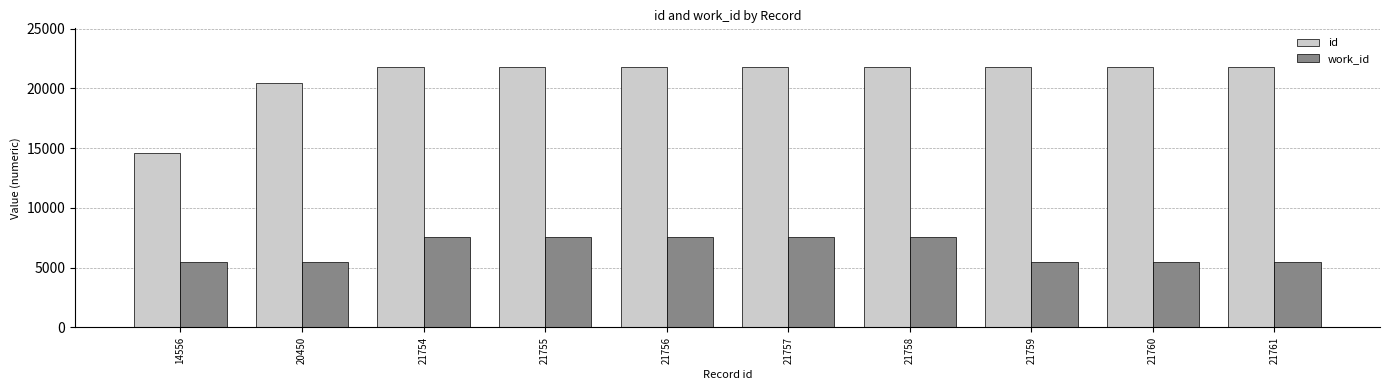

How many work_id values are between 5441 and 7544?

10